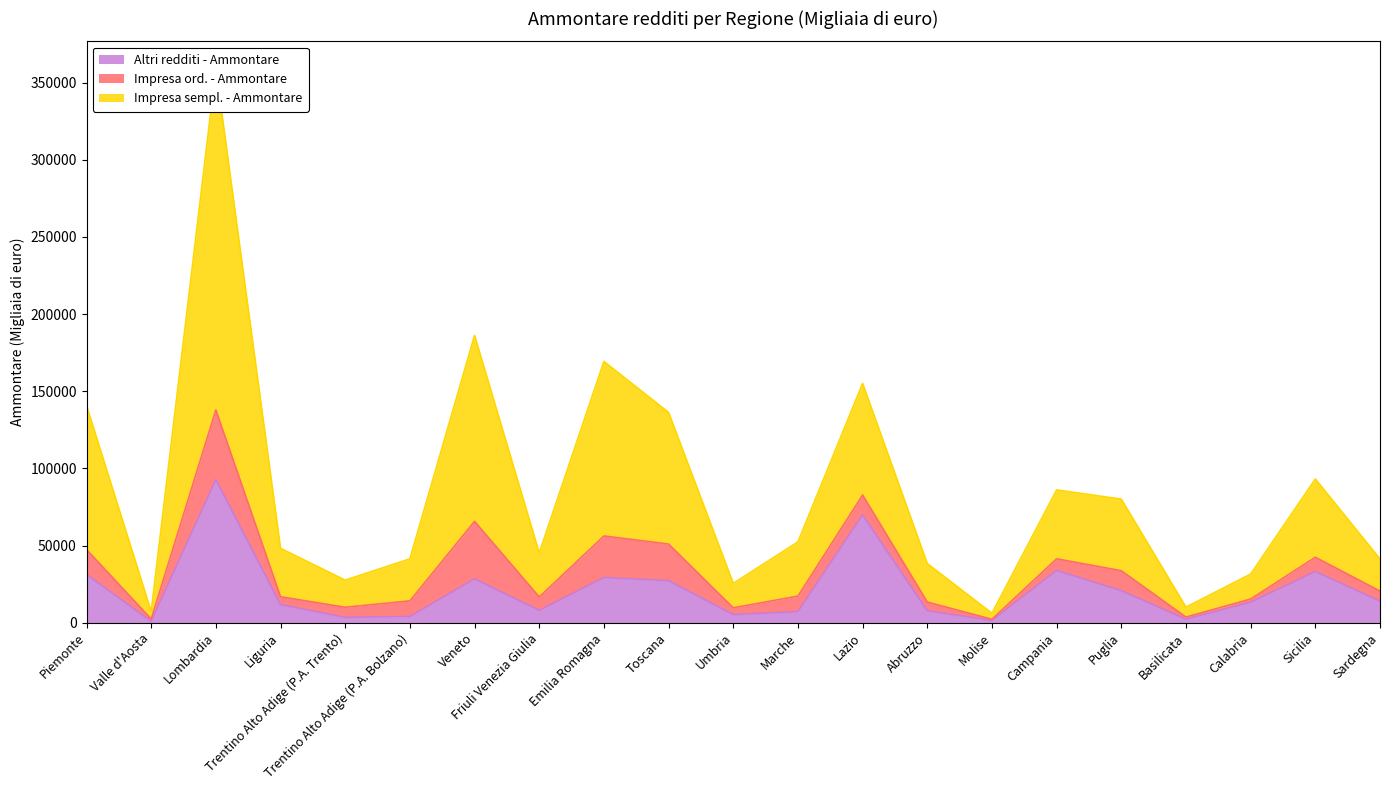

Which category has the highest value in the Altri redditi - Ammontare series?

Lombardia